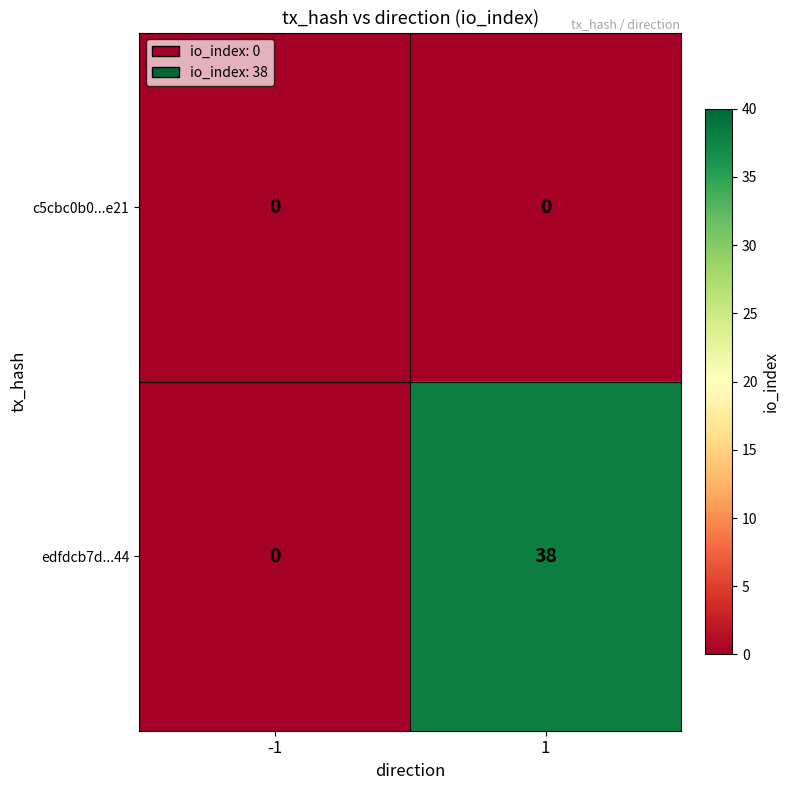

What is the greatest value displayed?

38